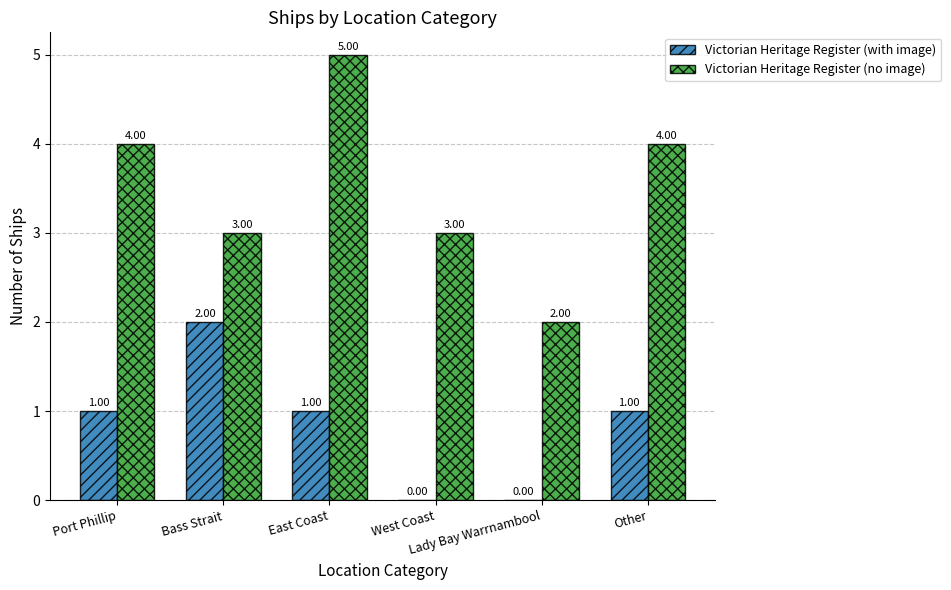

The value of Victorian Heritage Register (no image) at Port Phillip is 6. True or false?

False